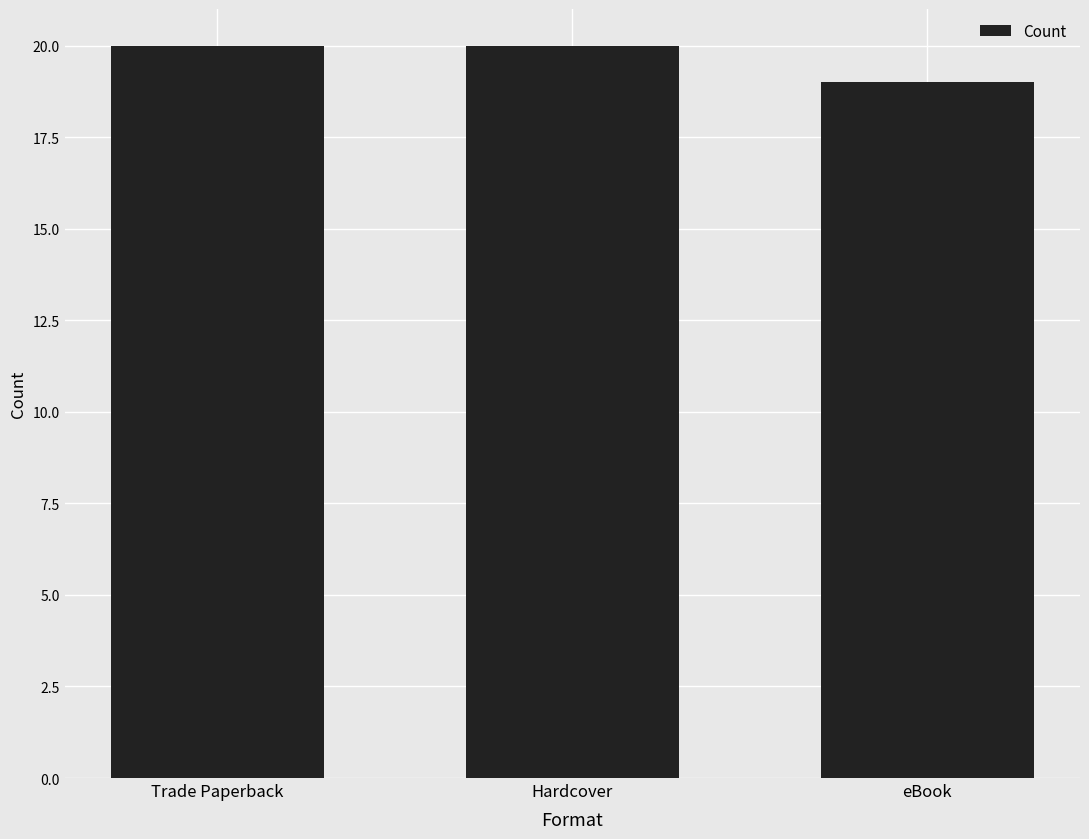

What is the average value?

20